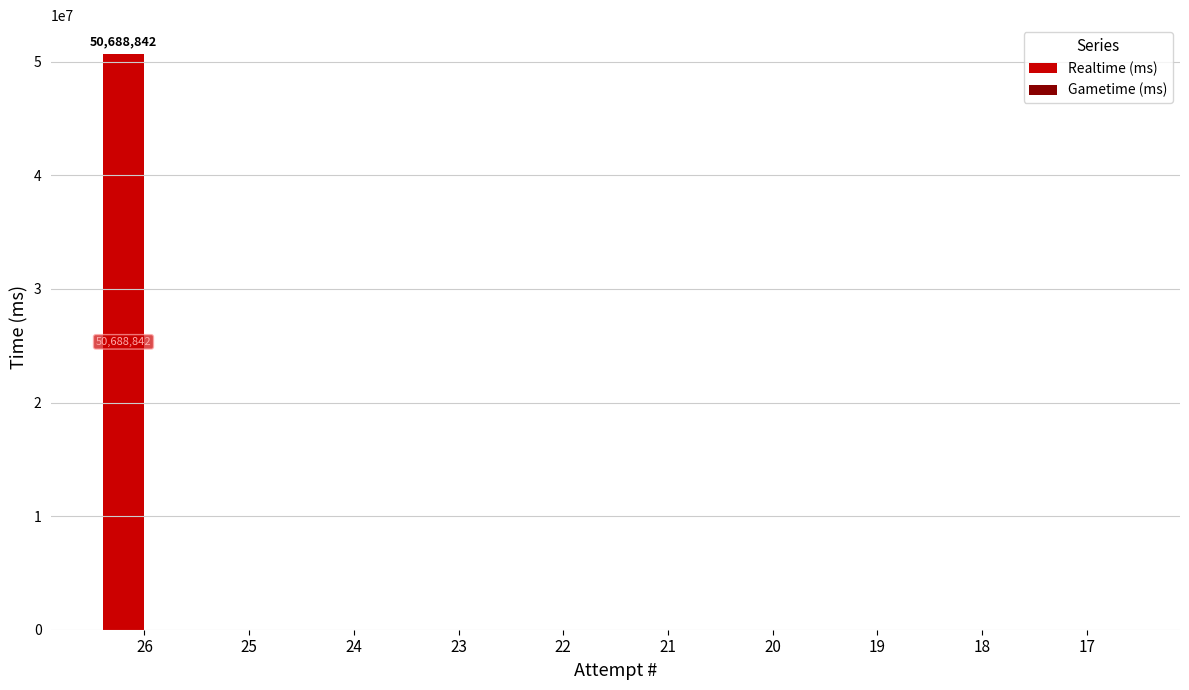

What is the greatest value displayed?

50688842